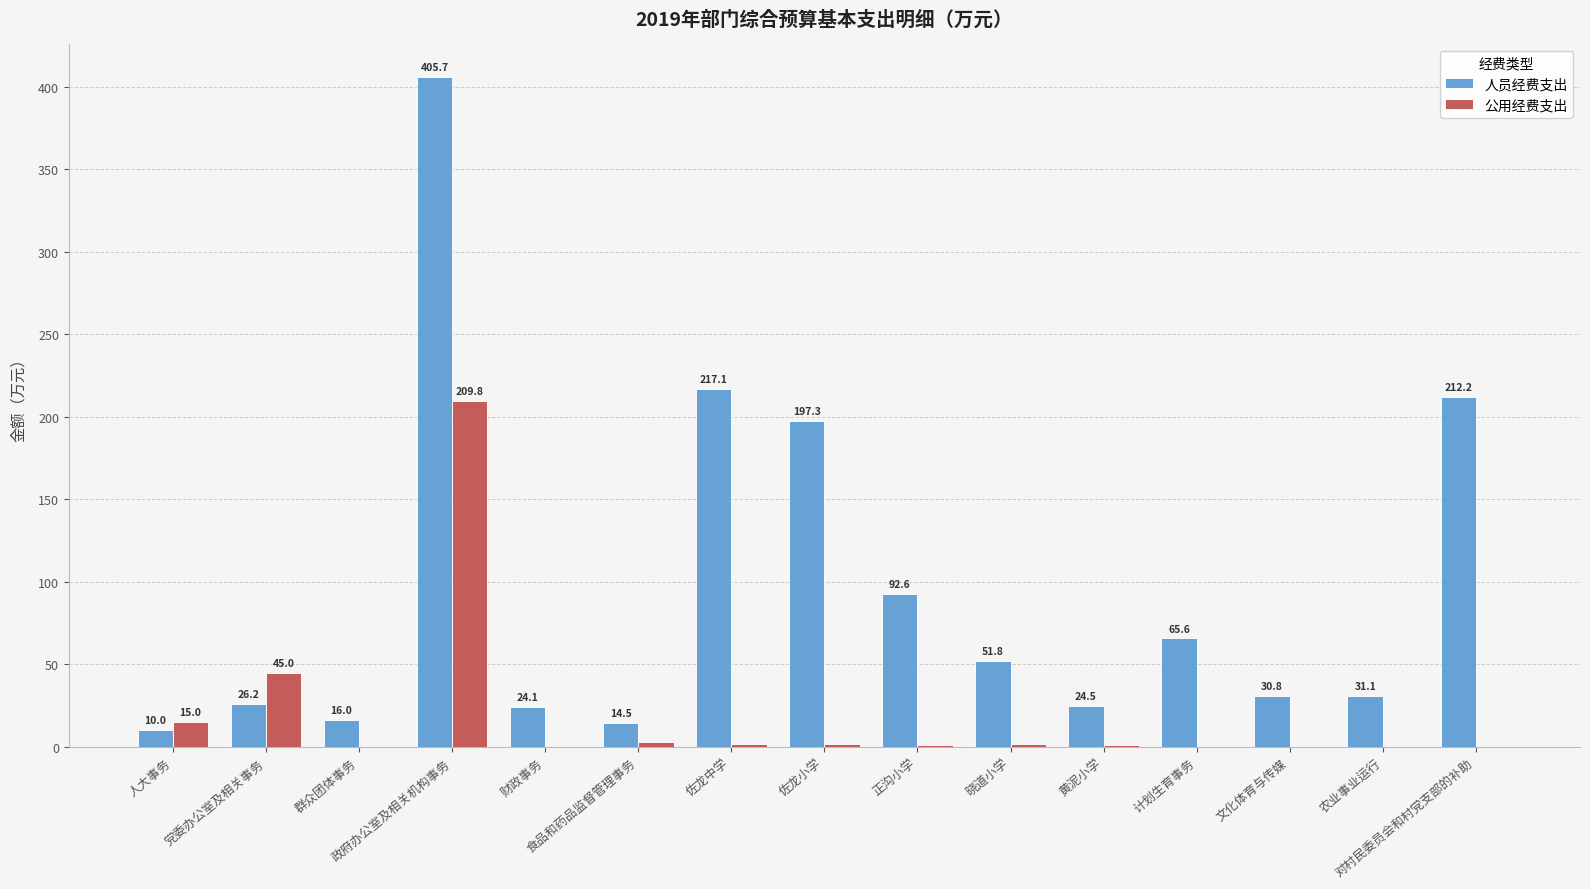

What is the sum of all 人员经费支出 values?

1419.5